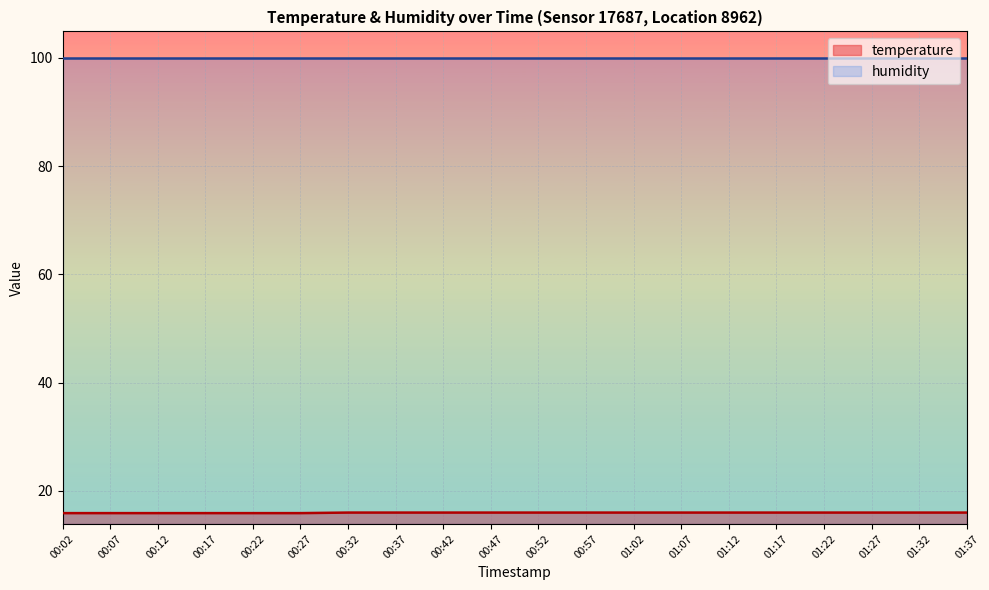

What is the difference between the maximum and minimum values?

0.1